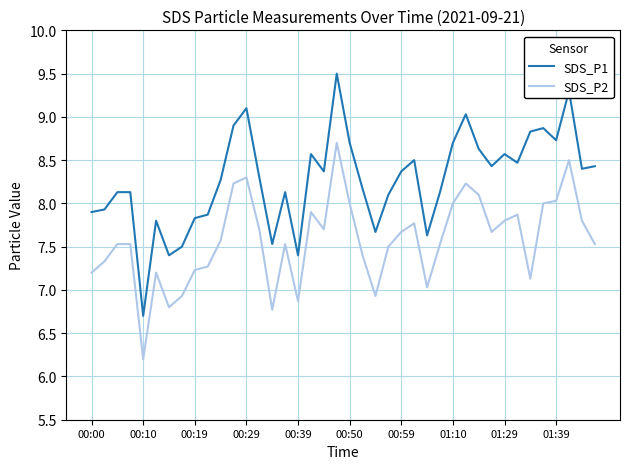

What is the difference between the maximum and second lowest values in the SDS_P1 series?

2.1